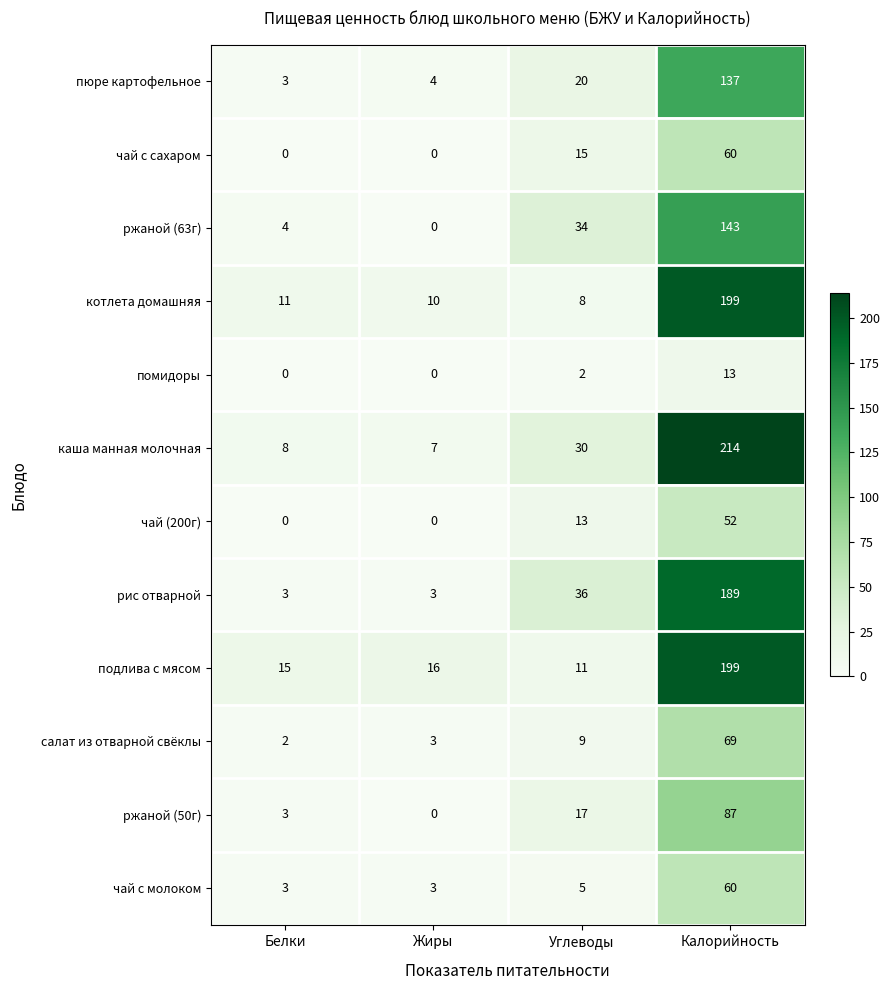

How many positive values does the помидоры series have?

2